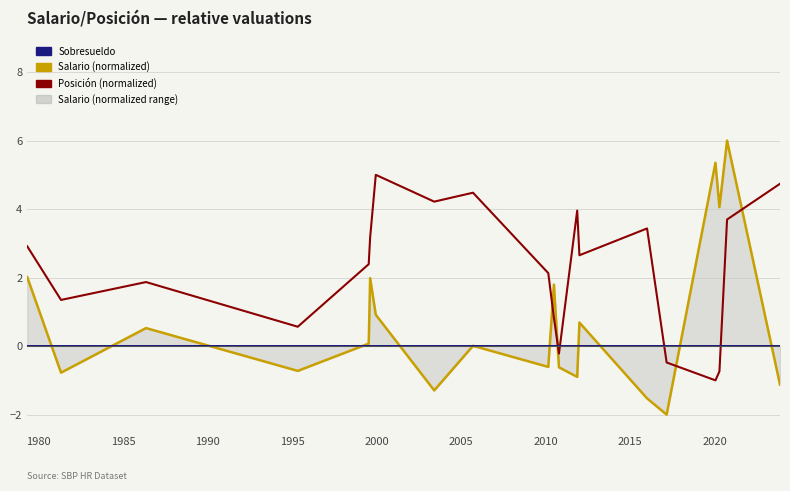

List the series in order of their peak value, highest first.

Salario (normalized), Posición (normalized), Sobresueldo